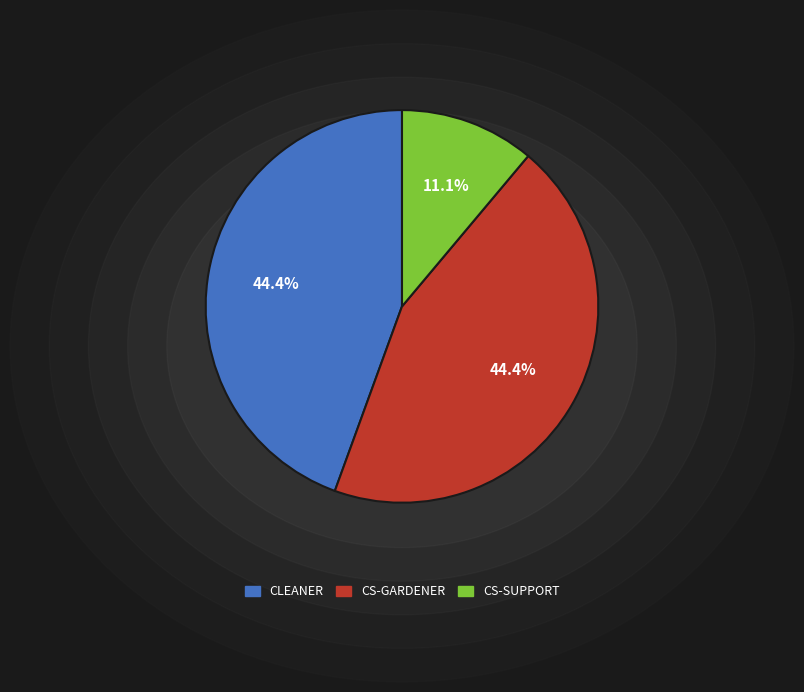

What is the total percentage of CLEANER and CS-SUPPORT?

55.6%